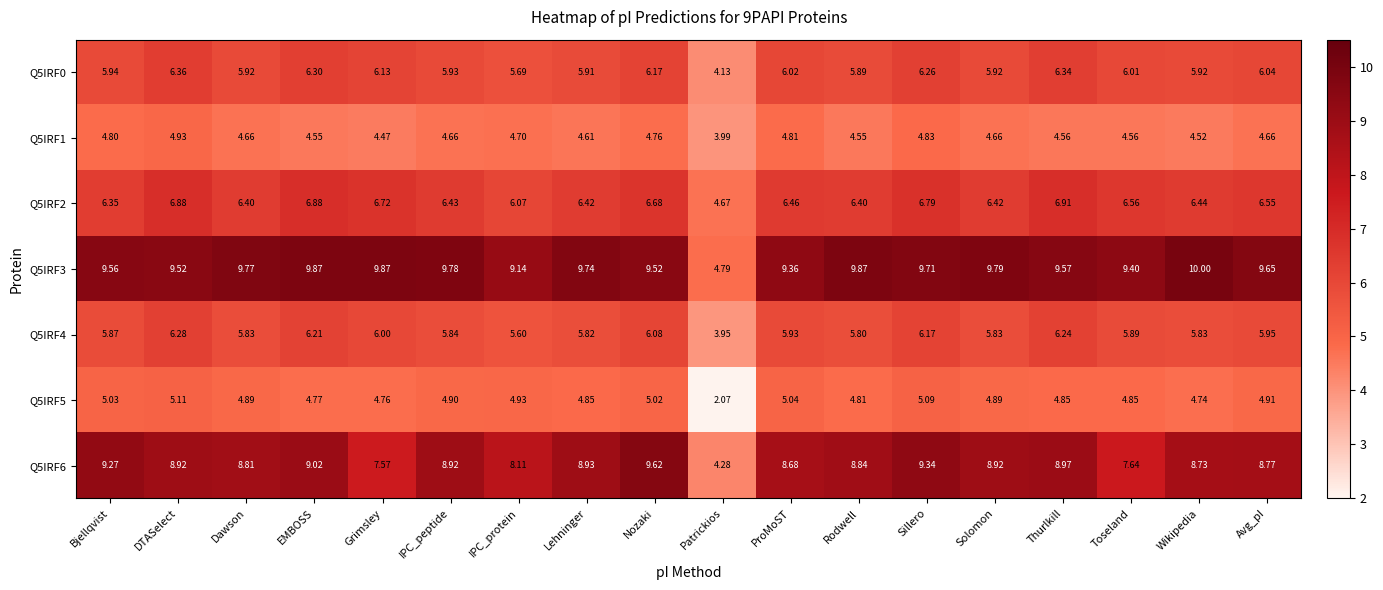

How many values in the Q5IRF0 series exceed 6?

9